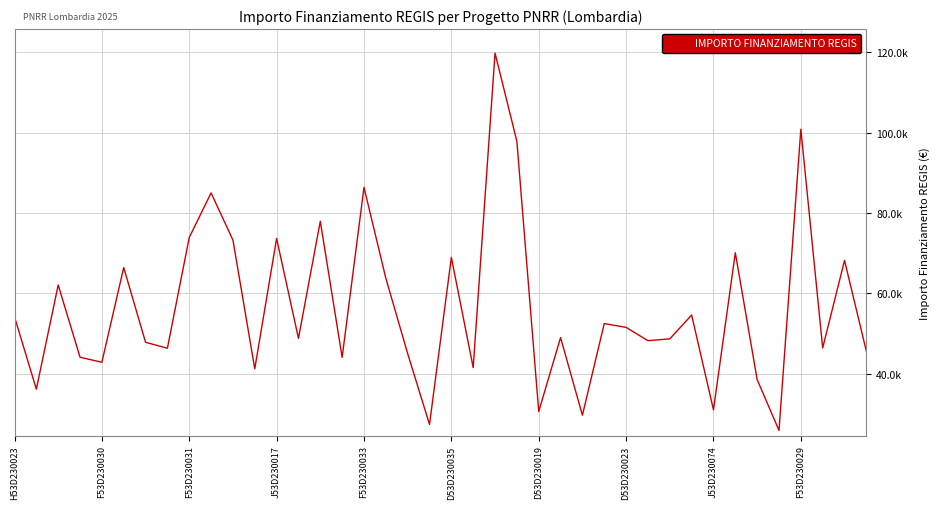

Does the chart have visible grid lines?

Yes